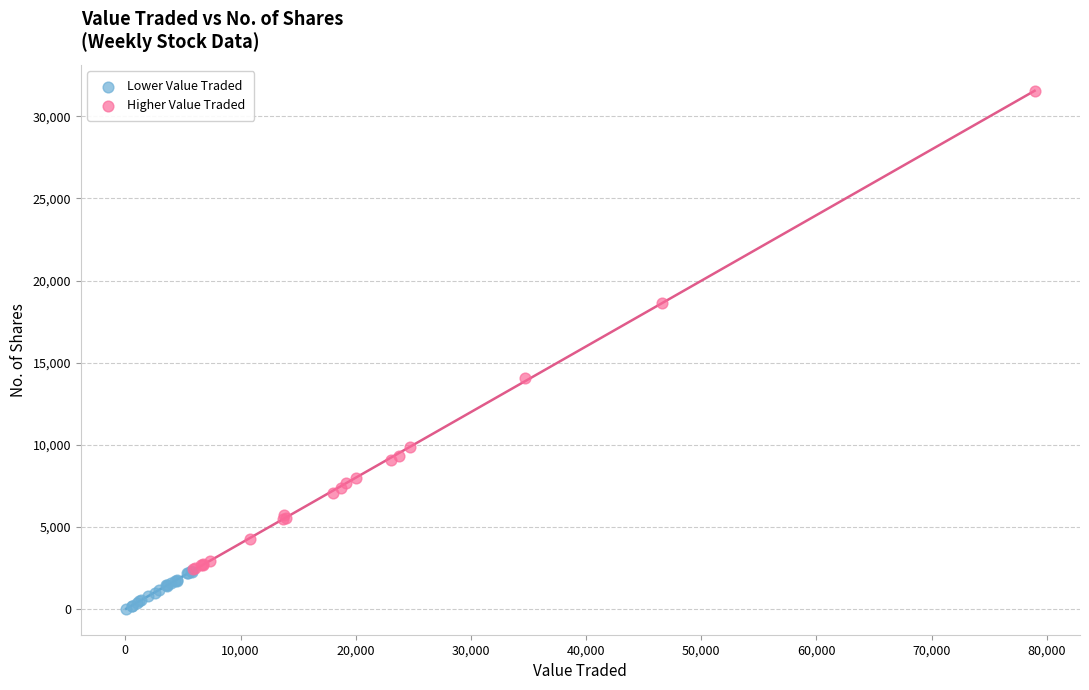

Which series has the largest Y range (max minus min)?

Higher Value Traded